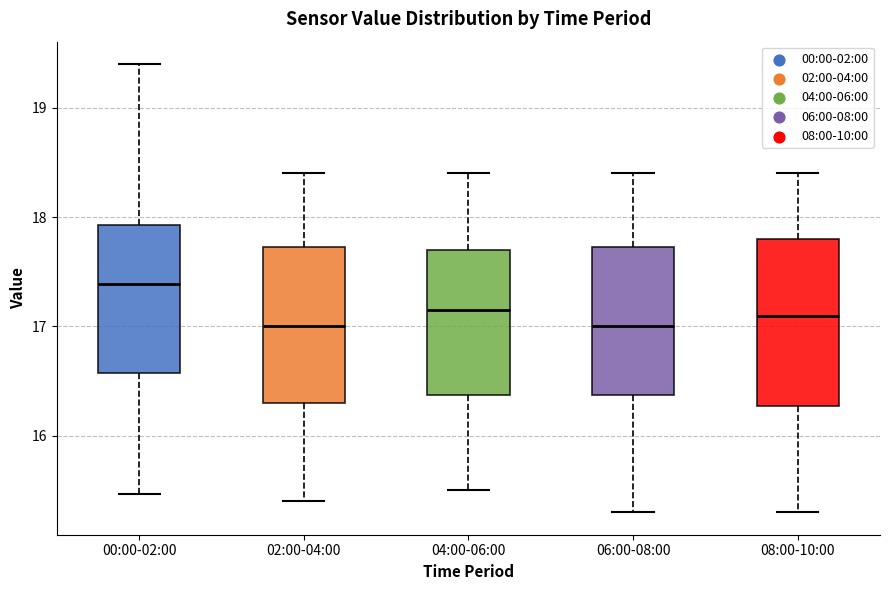

Reading left to right, transcribe this box plot: for each box, give where its median line is, the range the box spans, and where its two whiskers end, as read against the y-axis. The values are not printed on the chart, so give them approximately, as read against the axis.

00:00-02:00: median 17.4, box 16.6 to 17.9, whiskers 15.5 to 19.4
02:00-04:00: median 17.0, box 16.3 to 17.7, whiskers 15.4 to 18.4
04:00-06:00: median 17.2, box 16.4 to 17.7, whiskers 15.5 to 18.4
06:00-08:00: median 17.0, box 16.4 to 17.7, whiskers 15.3 to 18.4
08:00-10:00: median 17.1, box 16.3 to 17.8, whiskers 15.3 to 18.4